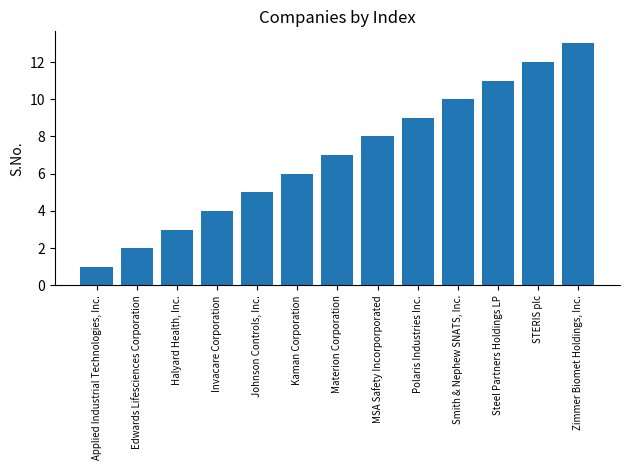

What is the sum of the values at Invacare Corporation and Materion Corporation?

11